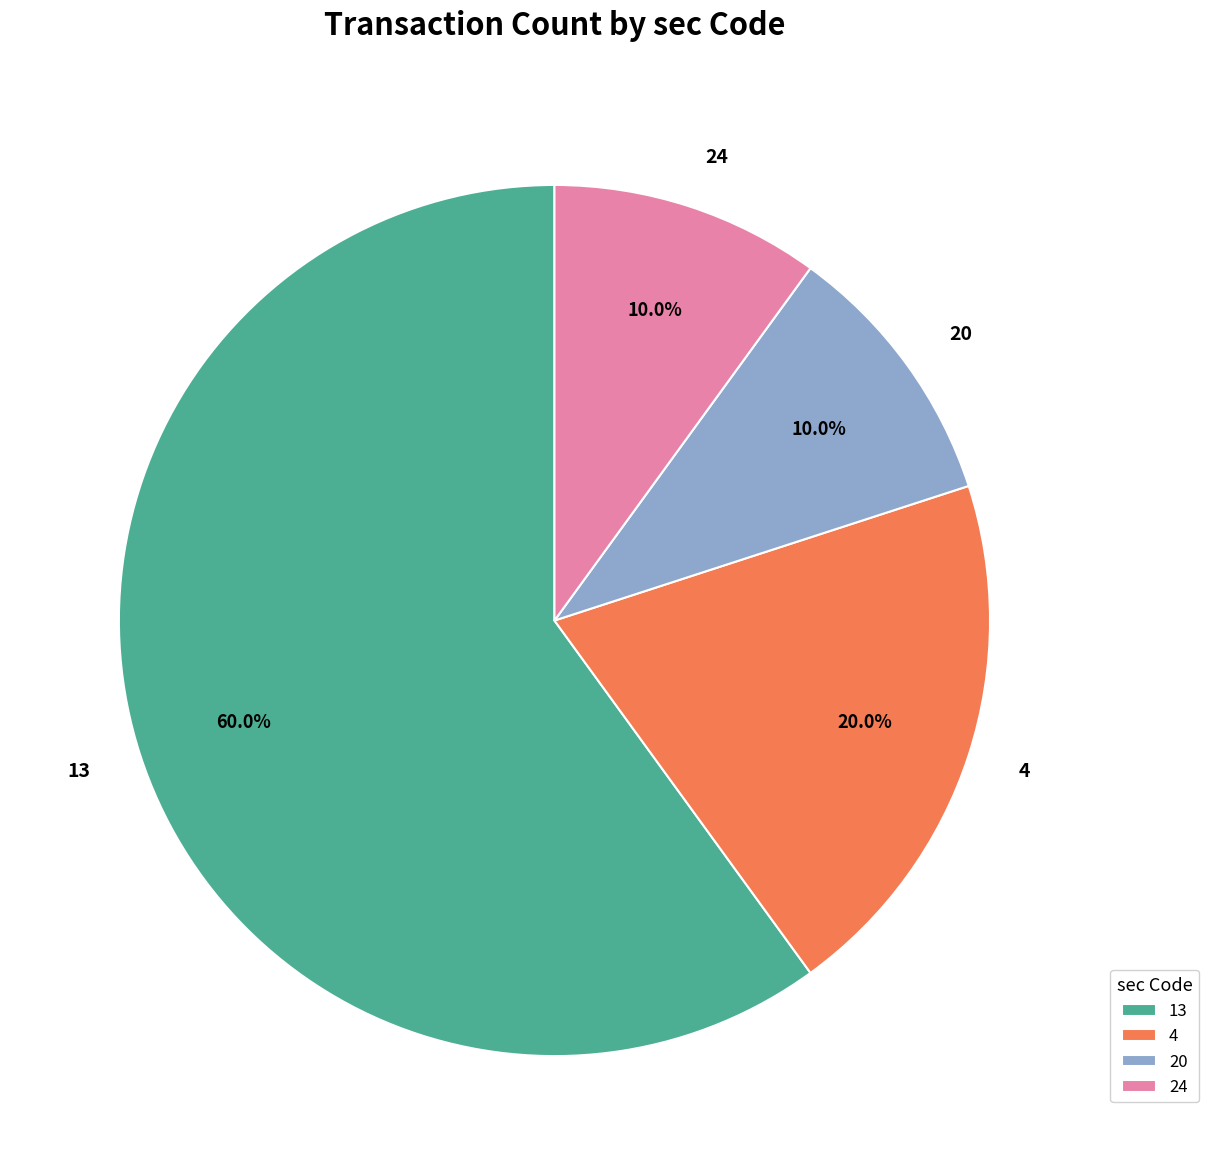

Is 4 the majority of the pie?

No